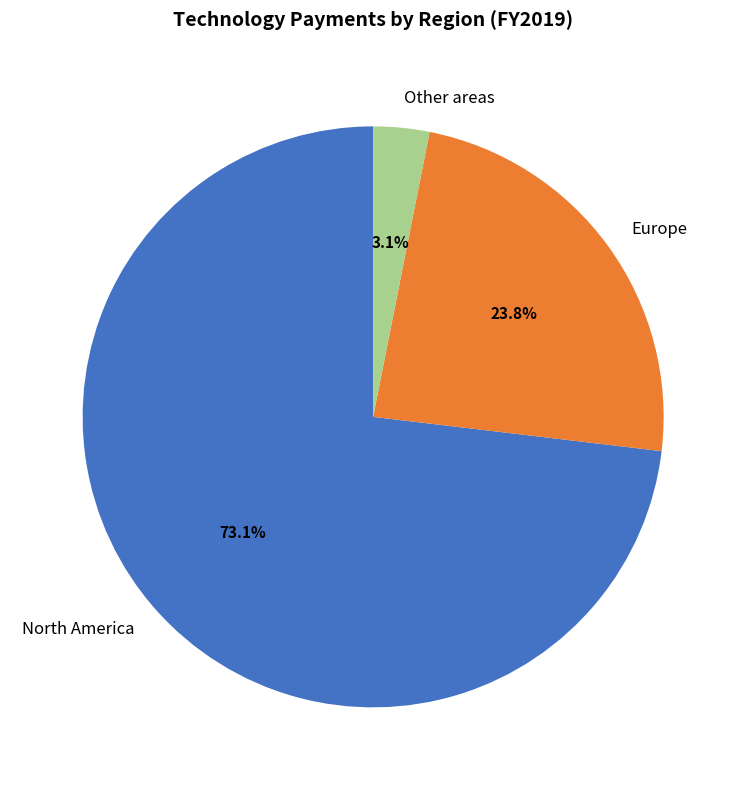

The Other areas slice represents 3% of the pie. True or false?

True